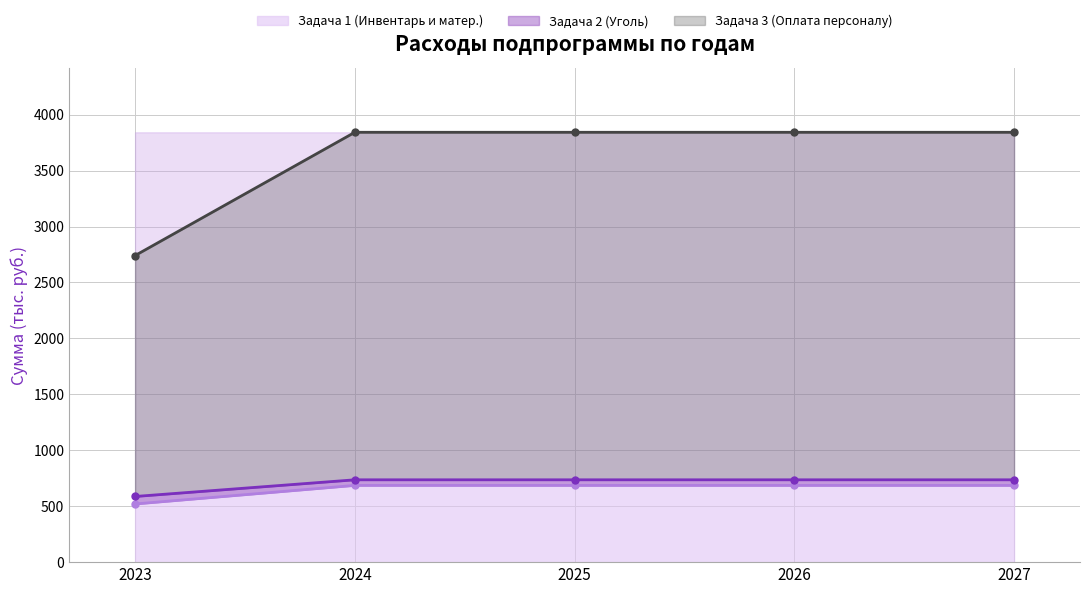

True or false: Задача 3 (Оплата персоналу) and Задача 1 (Инвентарь и матер.) intersect in this chart.

False